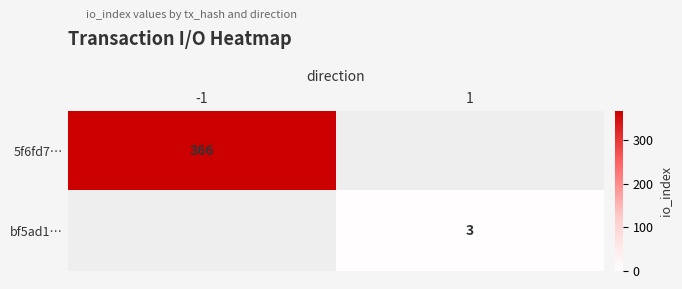

True or false: 5f6fd7… has a value of 366 at -1.

True